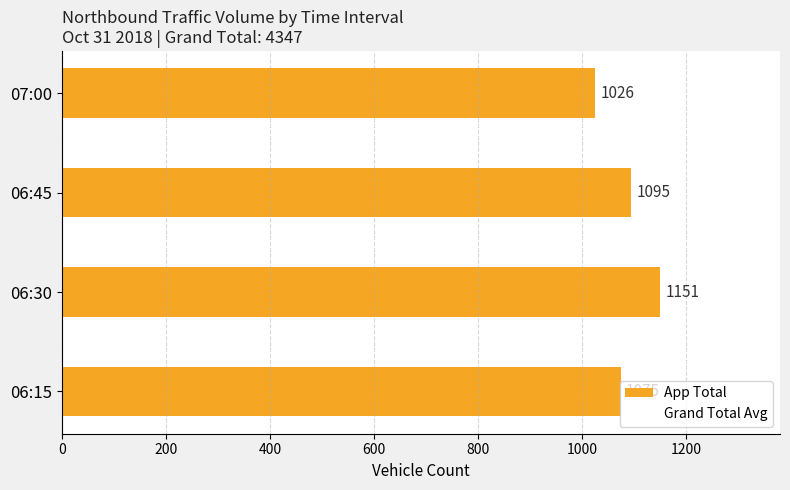

How many bars are there in total?

4